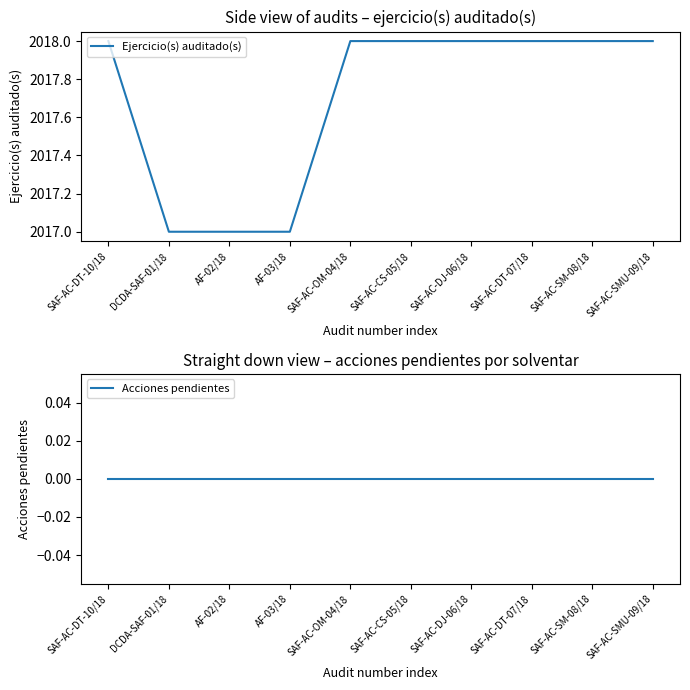

Which has a higher value, SAF-AC-DJ-06/18 or SAF-AC-SMU-09/18?

SAF-AC-DJ-06/18